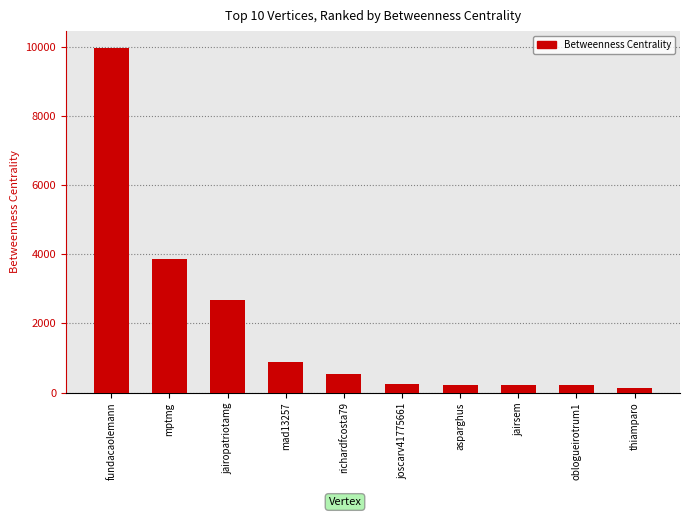

Is it true that the value at fundacaolemann is 9955.0?

True